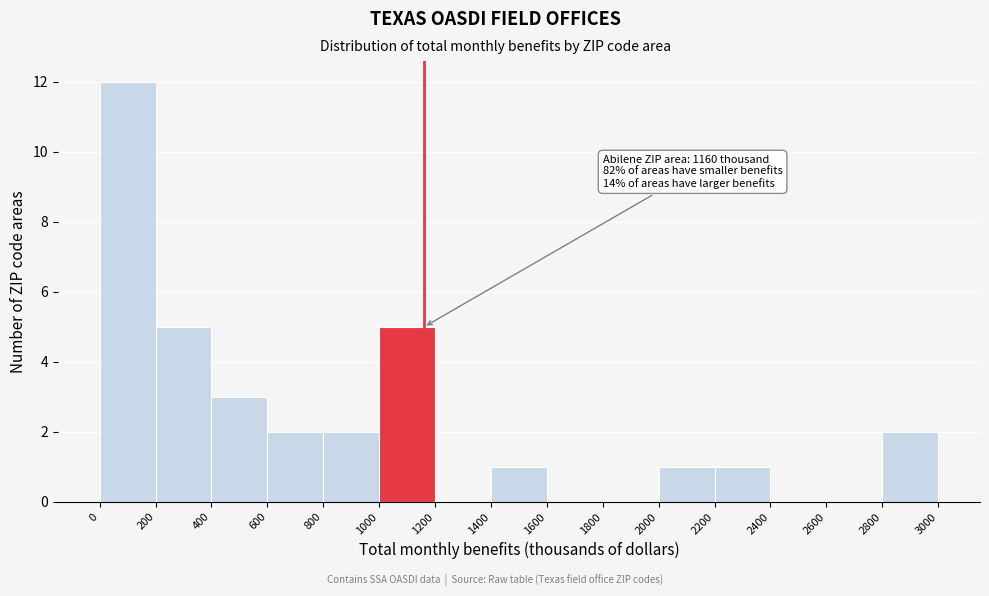

Which range on the x-axis has the tallest bar?

0 to 200